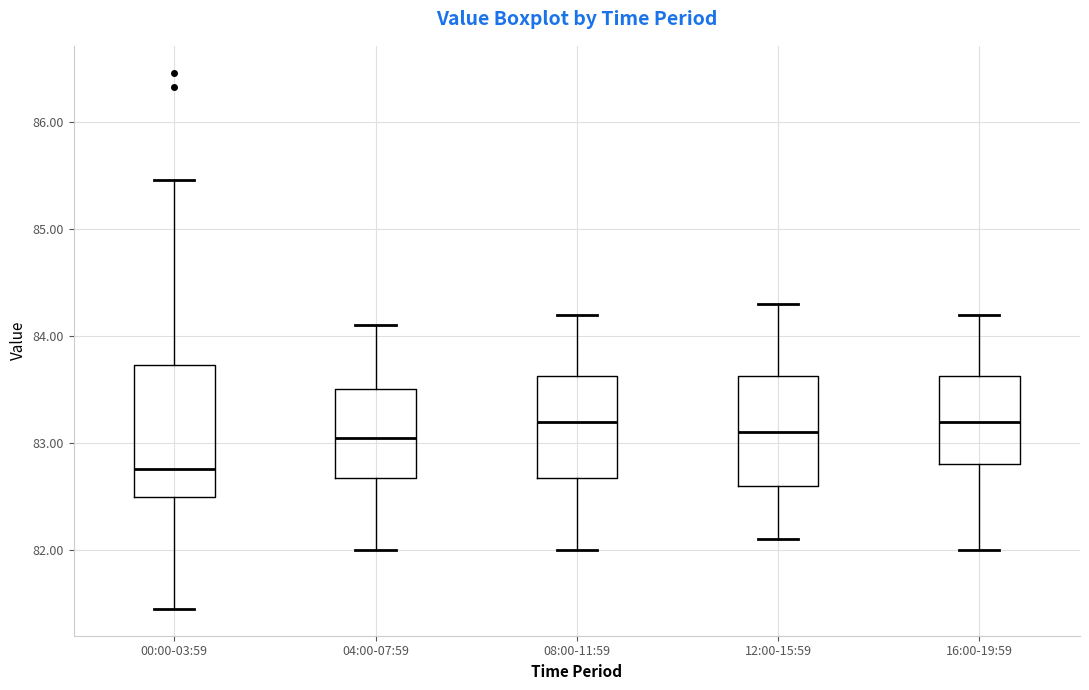

Reading left to right, transcribe this box plot: for each box, give where its median line is, the range the box spans, and where its two whiskers end, as read against the y-axis. The values are not printed on the chart, so give them approximately, as read against the axis.

00:00-03:59: median 82.8, box 82.5 to 83.7, whiskers 81.5 to 85.5
04:00-07:59: median 83.1, box 82.7 to 83.5, whiskers 82.0 to 84.1
08:00-11:59: median 83.2, box 82.7 to 83.6, whiskers 82.0 to 84.2
12:00-15:59: median 83.1, box 82.6 to 83.6, whiskers 82.1 to 84.3
16:00-19:59: median 83.2, box 82.8 to 83.6, whiskers 82.0 to 84.2